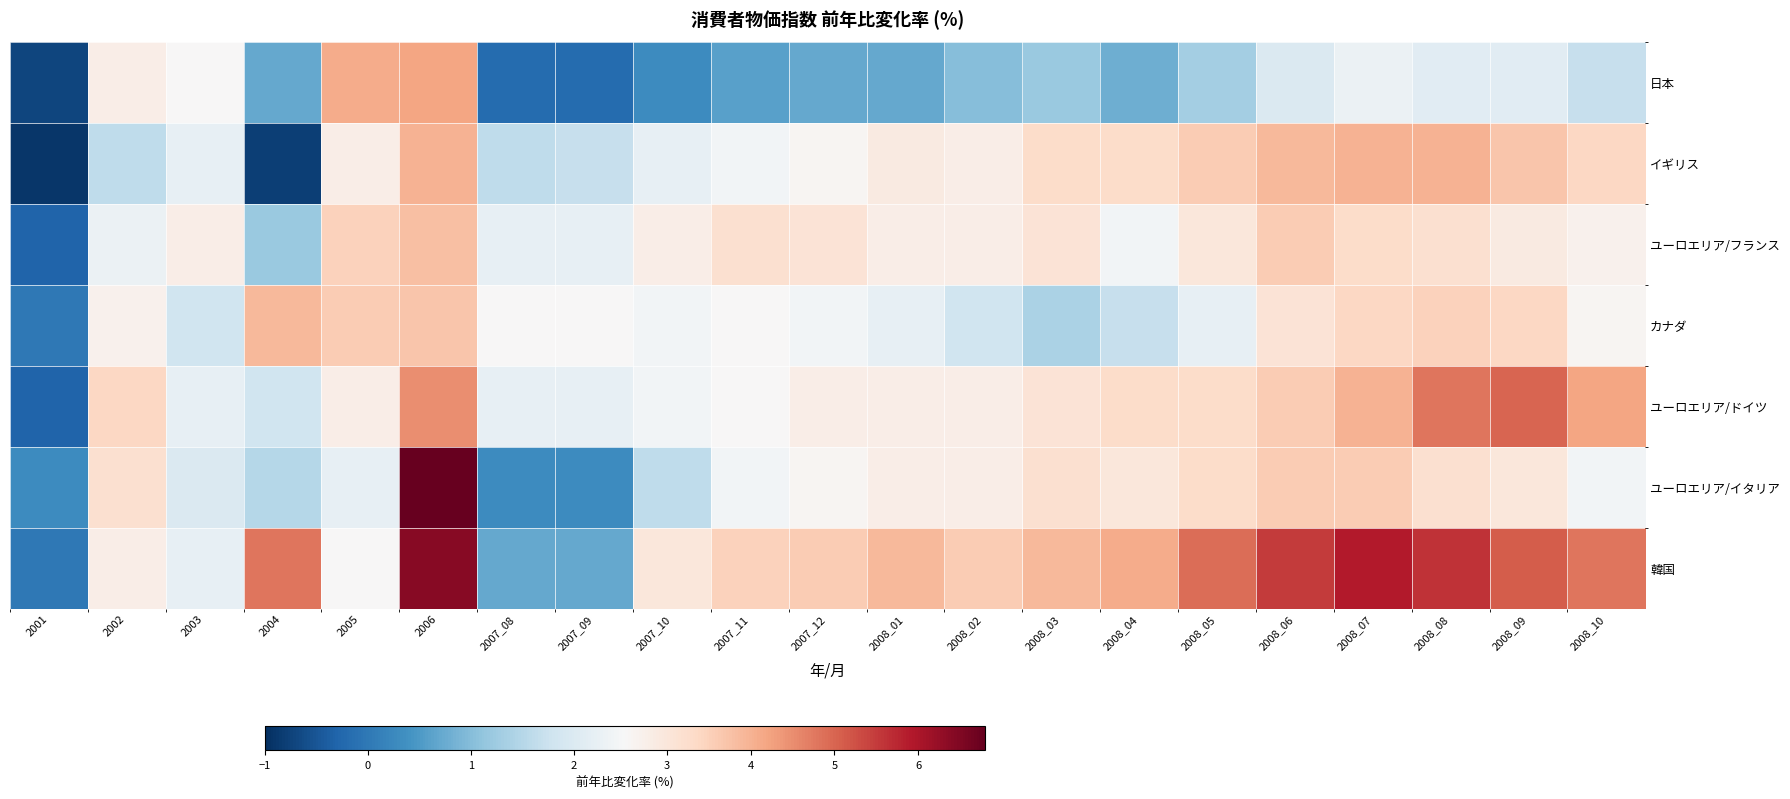

Reading right to left, what are all the values shown in this chart?

日本: 2008_10=1.7	2008_09=2.1	2008_08=2.1	2008_07=2.3	2008_06=2.0	2008_05=1.3	2008_04=0.8	2008_03=1.2	2008_02=1.0	2008_01=0.7	2007_12=0.7	2007_11=0.6	2007_10=0.3	2007_09=-0.2	2007_08=-0.2	2006=4.2	2005=4.1	2004=0.7	2003=2.5	2002=2.8	2001=-0.7
イギリス: 2008_10=3.4	2008_09=3.7	2008_08=4.0	2008_07=4.0	2008_06=3.9	2008_05=3.6	2008_04=3.3	2008_03=3.3	2008_02=2.8	2008_01=2.9	2007_12=2.6	2007_11=2.4	2007_10=2.2	2007_09=1.7	2007_08=1.6	2006=4.0	2005=2.8	2004=-0.8	2003=2.2	2002=1.6	2001=-0.9
ユーロエリア/フランス: 2008_10=2.7	2008_09=2.9	2008_08=3.2	2008_07=3.3	2008_06=3.6	2008_05=3.0	2008_04=2.4	2008_03=3.1	2008_02=2.8	2008_01=2.8	2007_12=3.1	2007_11=3.2	2007_10=2.8	2007_09=2.2	2007_08=2.2	2006=3.8	2005=3.5	2004=1.2	2003=2.8	2002=2.3	2001=-0.3
カナダ: 2008_10=2.6	2008_09=3.4	2008_08=3.5	2008_07=3.4	2008_06=3.1	2008_05=2.2	2008_04=1.7	2008_03=1.4	2008_02=1.8	2008_01=2.2	2007_12=2.4	2007_11=2.5	2007_10=2.4	2007_09=2.5	2007_08=2.5	2006=3.7	2005=3.6	2004=3.9	2003=1.8	2002=2.7	2001=0.0
ユーロエリア/ドイツ: 2008_10=4.2	2008_09=5.0	2008_08=4.8	2008_07=4.0	2008_06=3.6	2008_05=3.3	2008_04=3.3	2008_03=3.1	2008_02=2.8	2008_01=2.8	2007_12=2.8	2007_11=2.5	2007_10=2.4	2007_09=2.2	2007_08=2.2	2006=4.5	2005=2.8	2004=1.8	2003=2.2	2002=3.4	2001=-0.3
ユーロエリア/イタリア: 2008_10=2.4	2008_09=3.0	2008_08=3.2	2008_07=3.6	2008_06=3.6	2008_05=3.3	2008_04=3.0	2008_03=3.2	2008_02=2.8	2008_01=2.8	2007_12=2.6	2007_11=2.4	2007_10=1.6	2007_09=0.3	2007_08=0.3	2006=6.8	2005=2.2	2004=1.5	2003=2.0	2002=3.2	2001=0.3
韓国: 2008_10=4.8	2008_09=5.1	2008_08=5.6	2008_07=5.9	2008_06=5.5	2008_05=4.9	2008_04=4.1	2008_03=3.9	2008_02=3.6	2008_01=3.9	2007_12=3.6	2007_11=3.5	2007_10=3.0	2007_09=0.7	2007_08=0.7	2006=6.4	2005=2.5	2004=4.8	2003=2.2	2002=2.8	2001=0.0